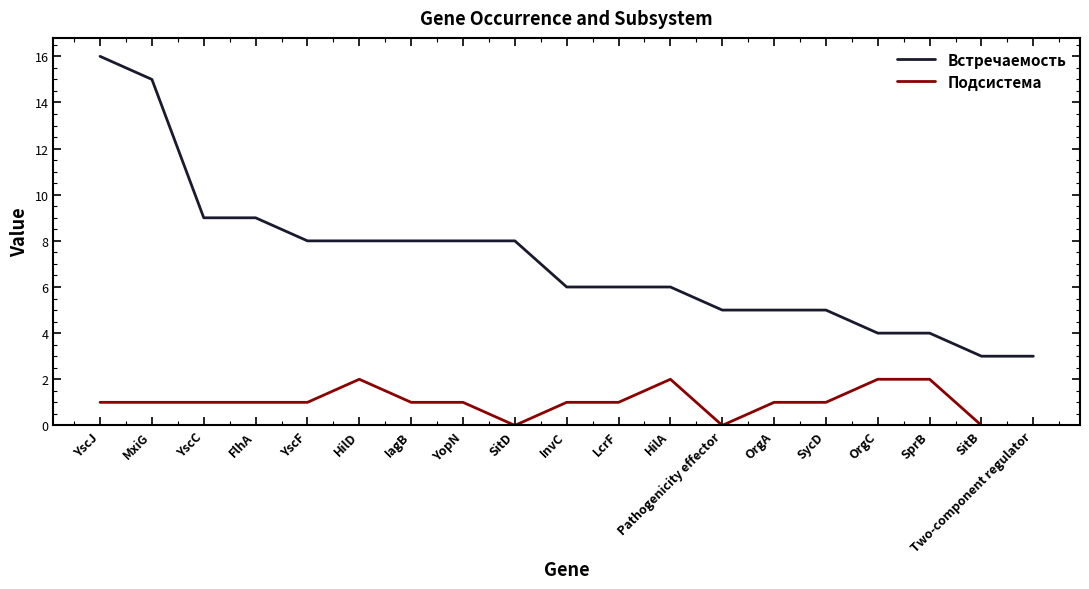

The value of Встречаемость at LcrF is 6. True or false?

True